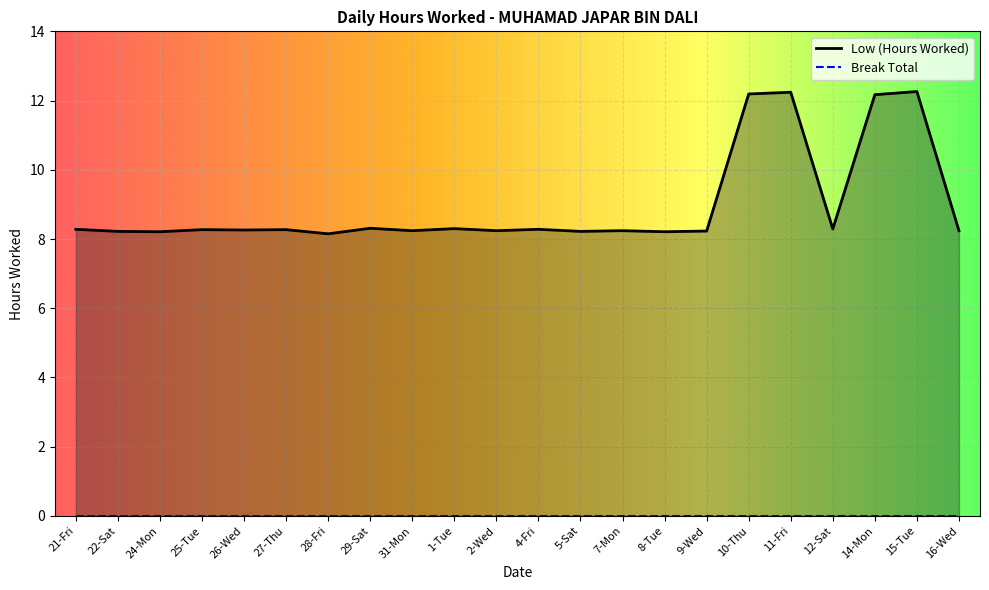

What is the sum of all values?

197.3